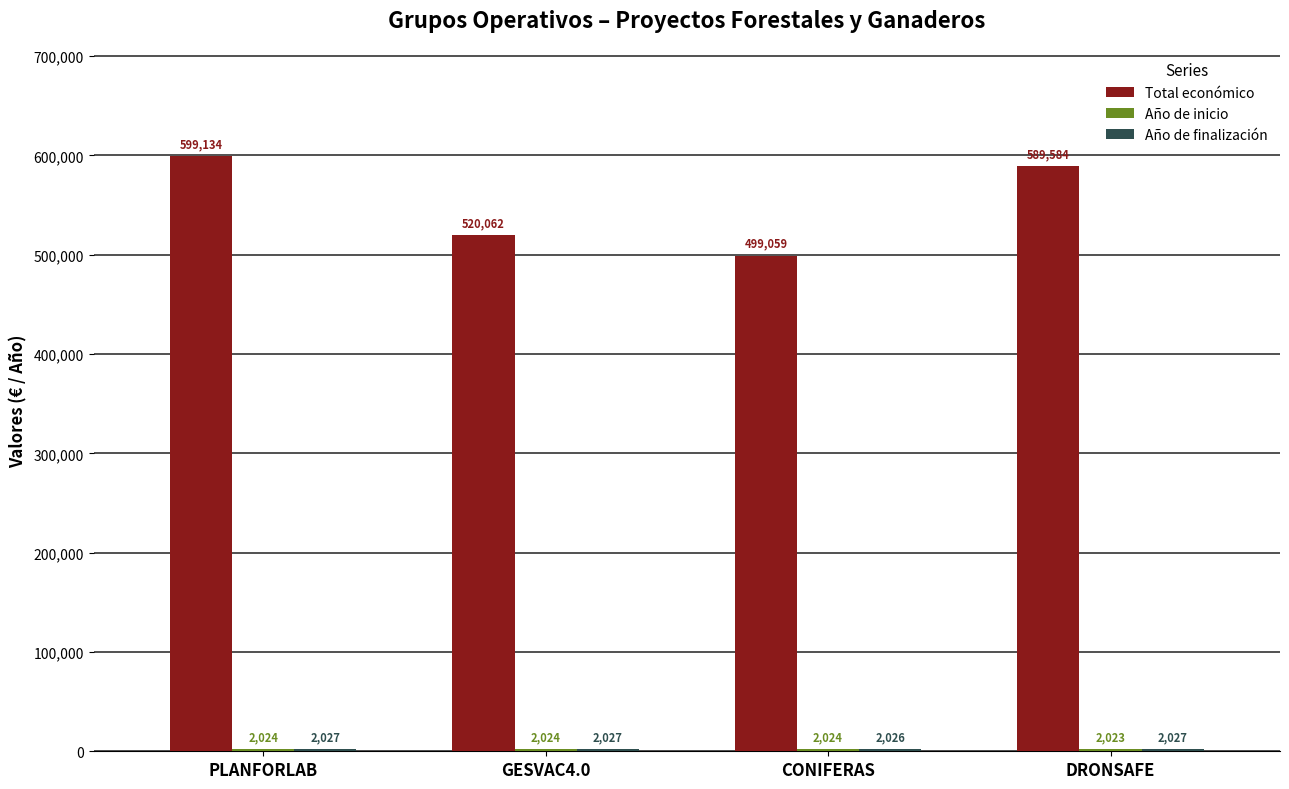

What is the highest value of the Total económico series?

599134